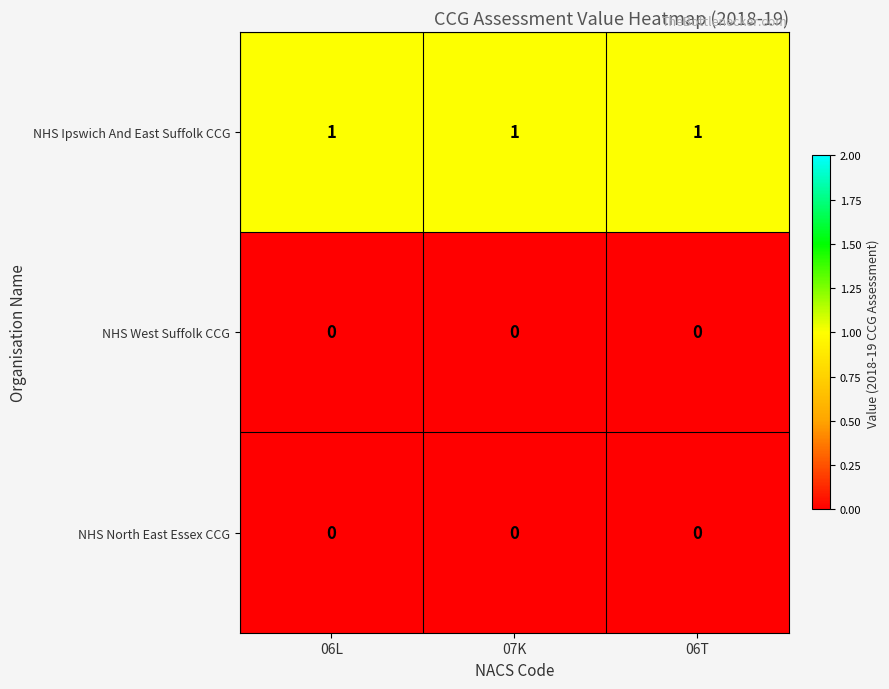

The NHS Ipswich And East Suffolk CCG series shows 1 at 06T. True or false?

True